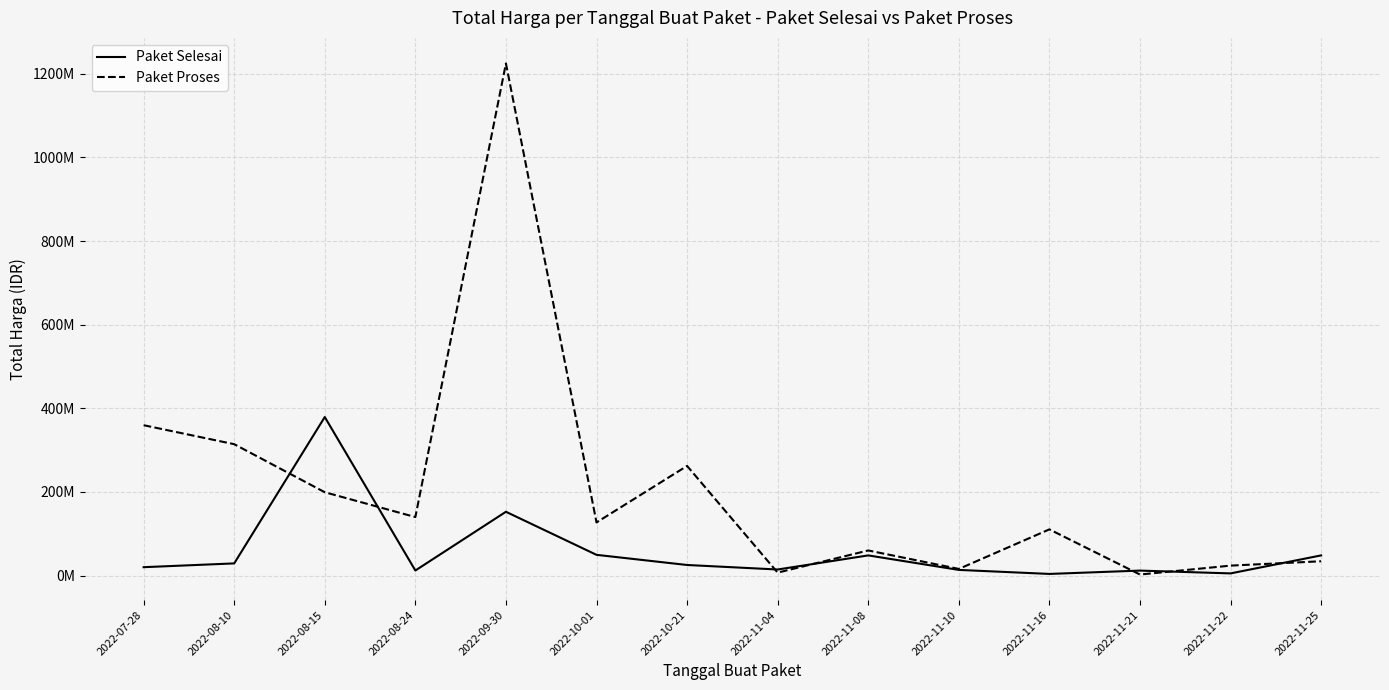

How many interior local valleys does the Paket Proses series have?

5